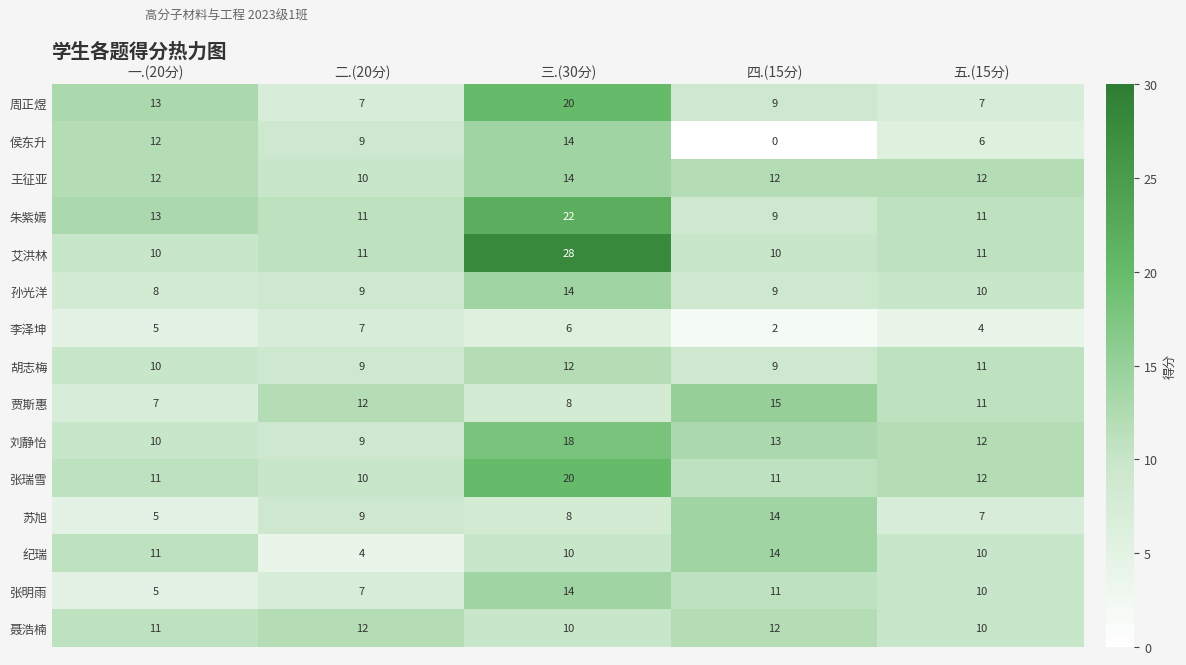

Where does the 张明雨 series first go above 10?

三.(30分)